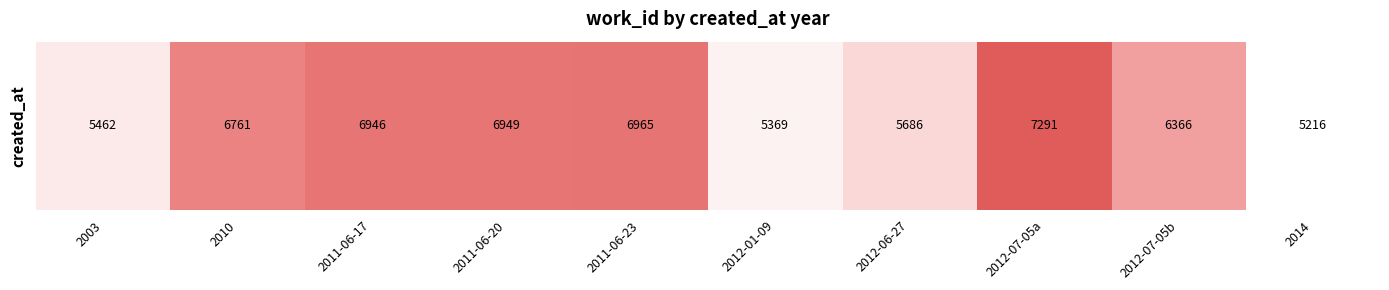

Count the number of categories in the chart.

10